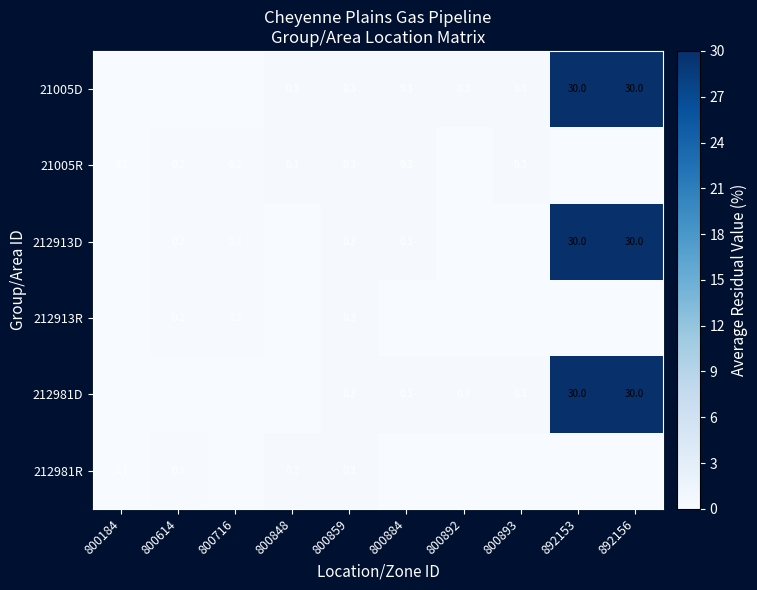

The value of 21005D at 800848 is 0.3. True or false?

True